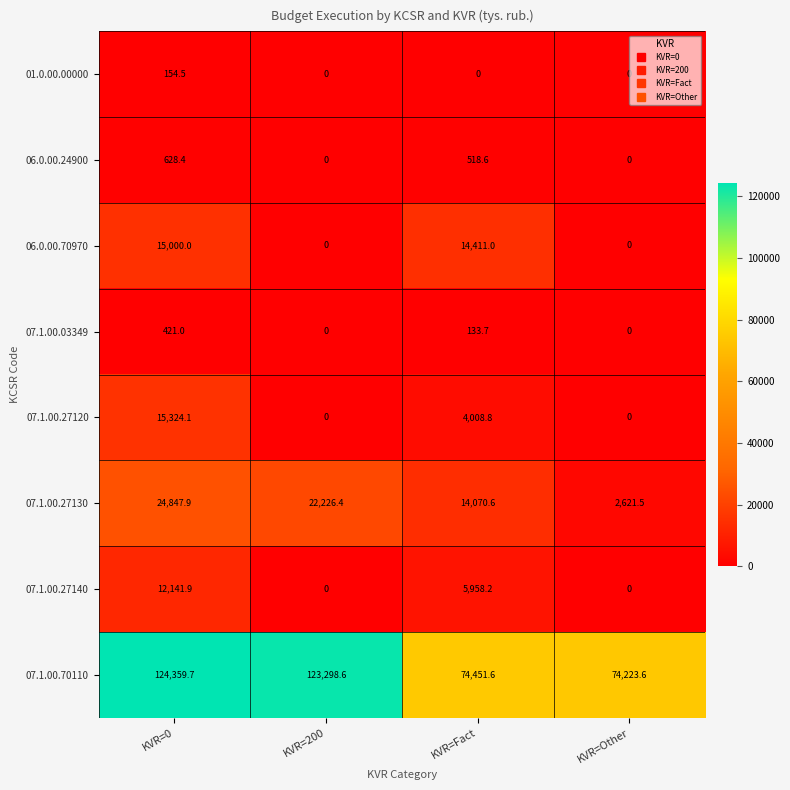

What is the approximate value of 01.0.00.00000 at KVR=0?

154.5